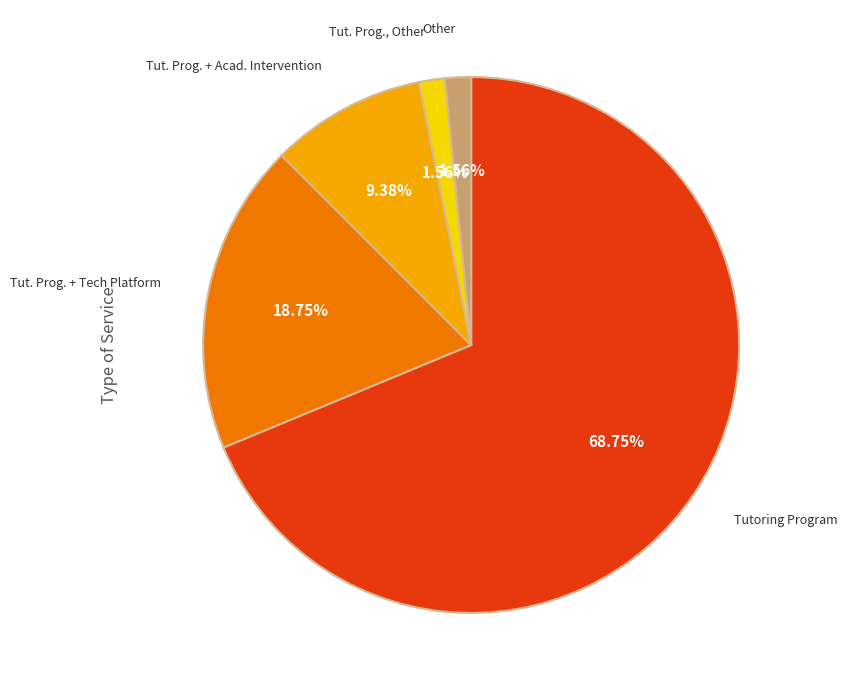

Does any single category account for the majority?

Yes